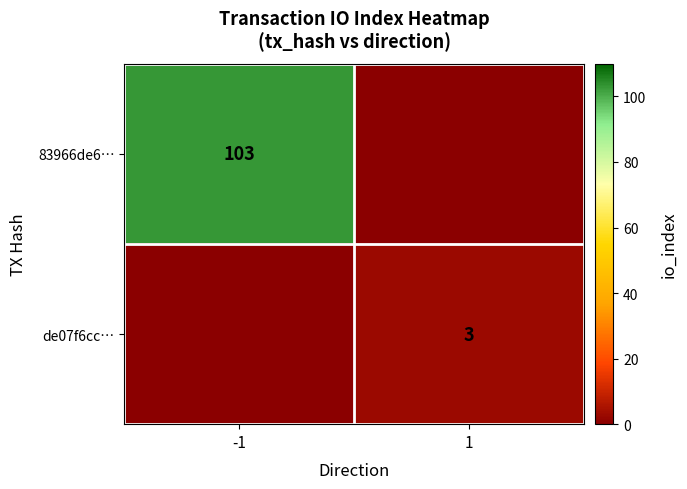

At which category does the chart reach its peak across all series?

-1